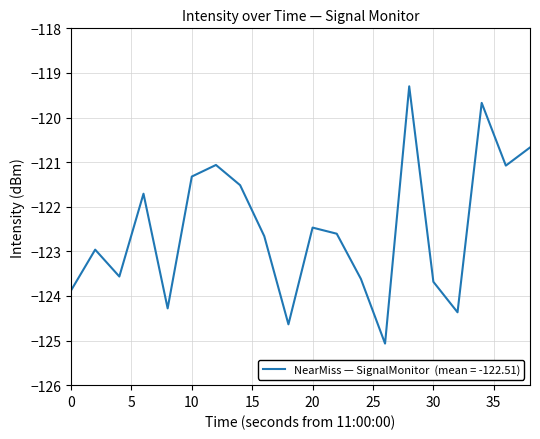

Reading left to right, what are all the values shown in this chart?

-123.9	-123.0	-123.6	-121.7	-124.3	-121.3	-121.1	-121.5	-122.7	-124.6	-122.5	-122.6	-123.6	-125.1	-119.3	-123.7	-124.4	-119.7	-121.1	-120.7